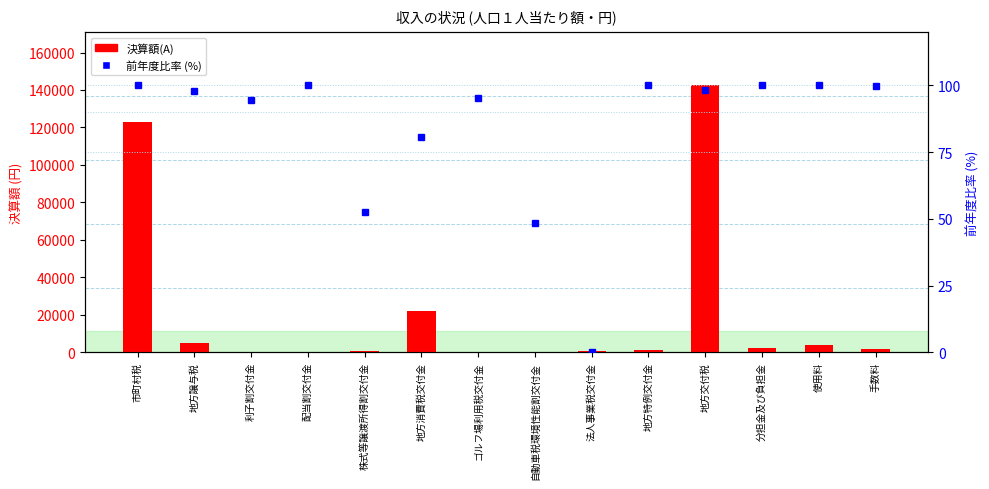

List the series in order of their overall mean, highest first.

決算額(A), 前年度比率 (%)